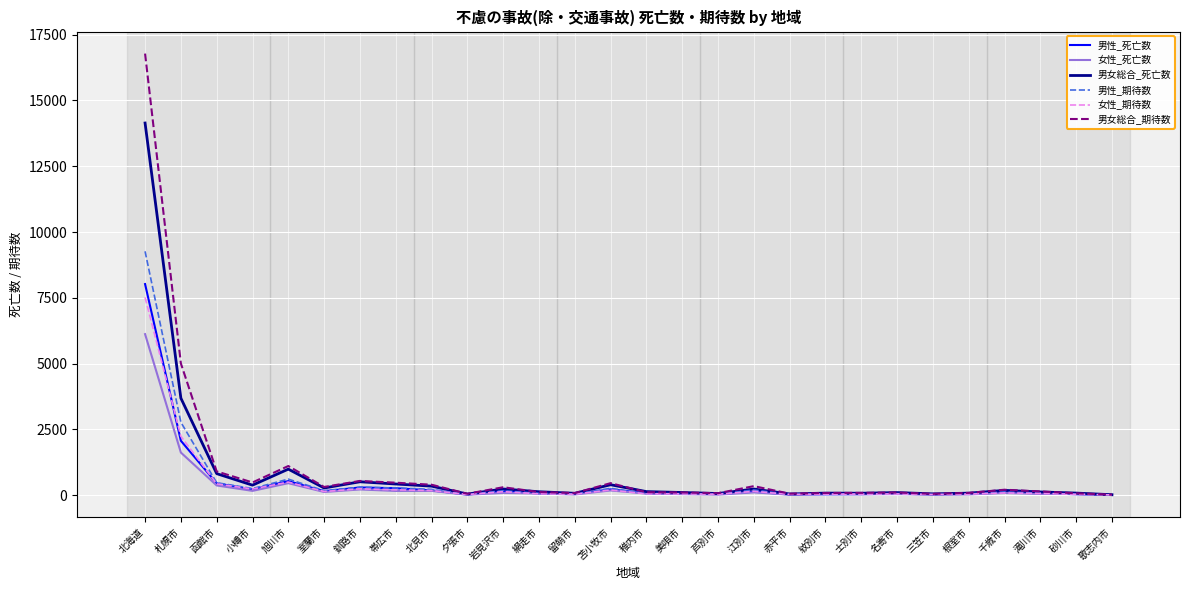

In 男性_死亡数, how many points are higher than both neighbors (excluding endpoints)?

7